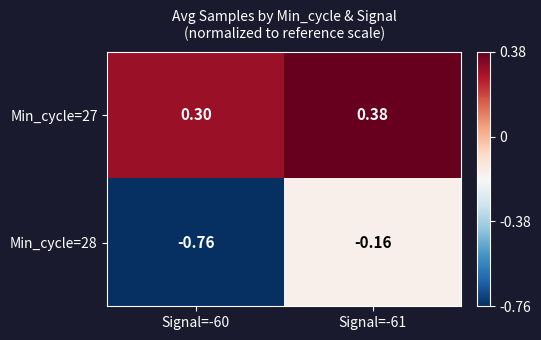

Is the value of Min_cycle=27 at Signal=-60 greater than the value of Min_cycle=28 at Signal=-60?

Yes